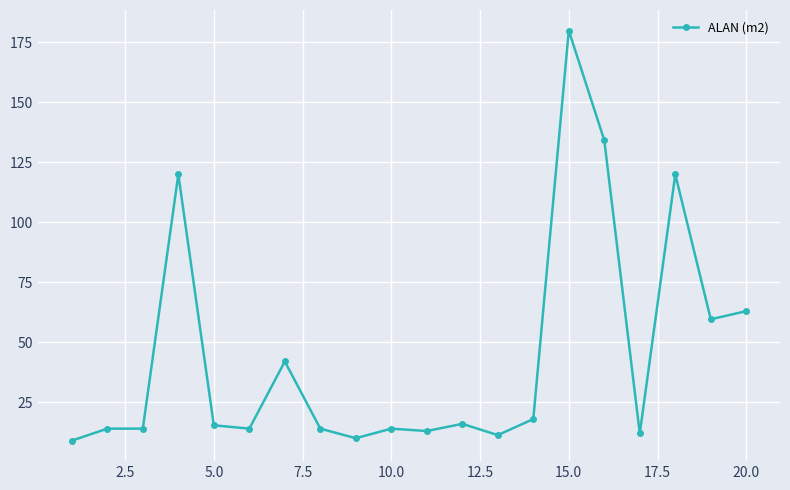

True or false: the data has more than 2 interior local peaks.

True